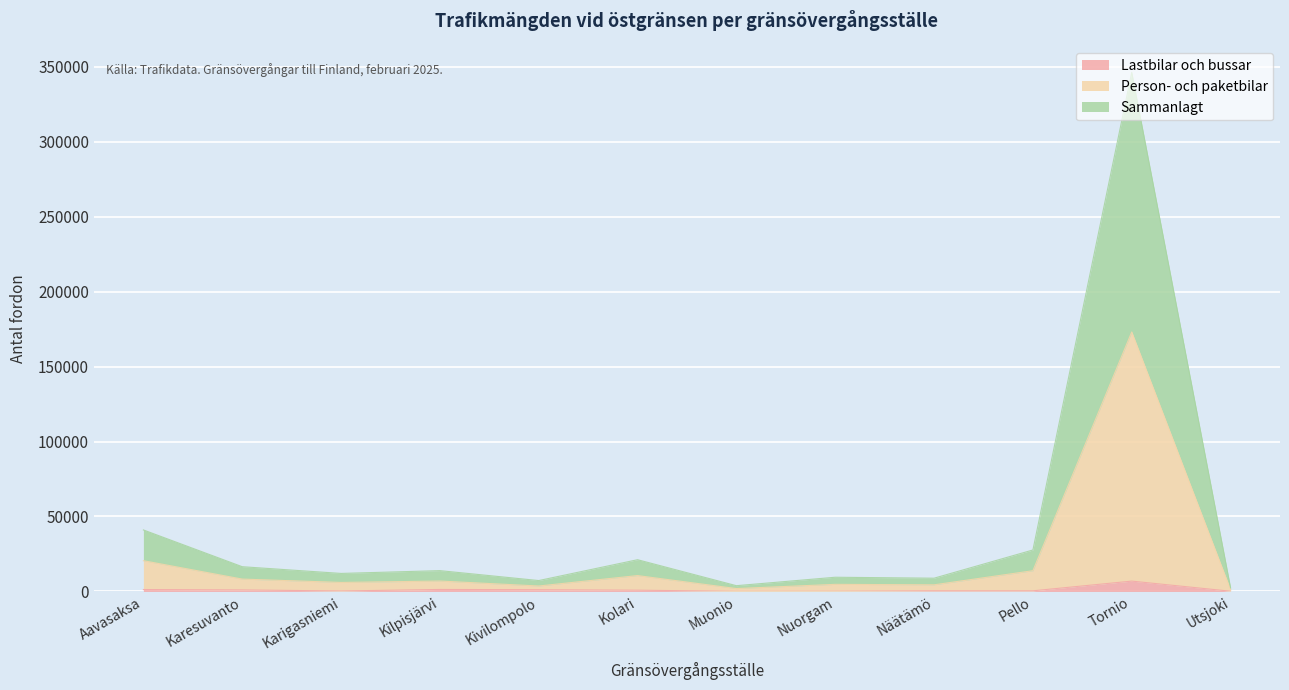

In Lastbilar och bussar, how many points are lower than both neighbors (excluding endpoints)?

2